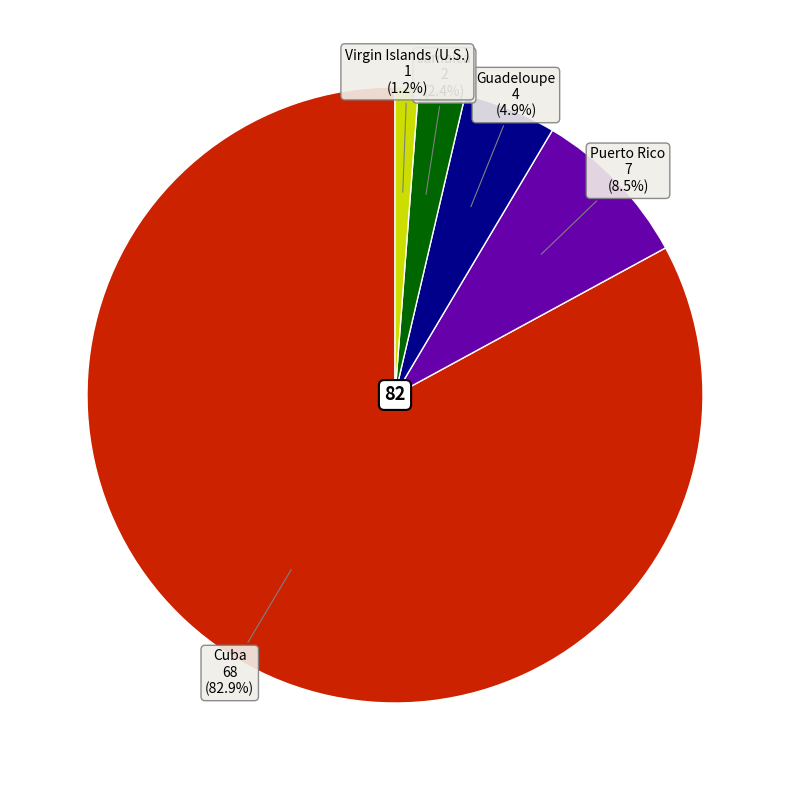

To the nearest percent, what is the average slice percentage?

20%